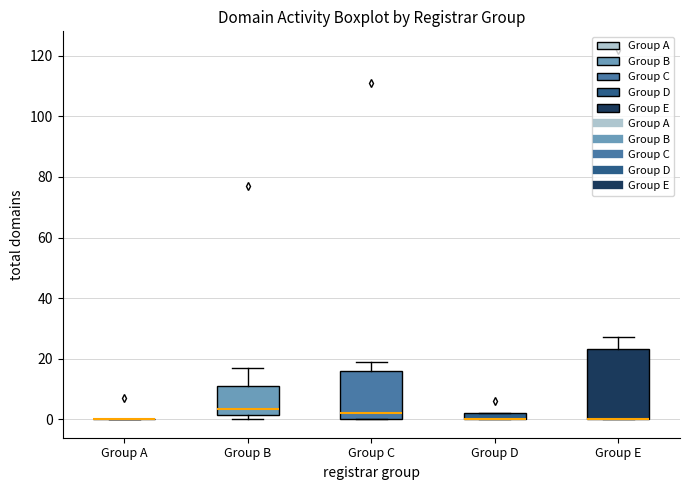

Which box is the tallest, from its lower edge to its upper edge?

Group E